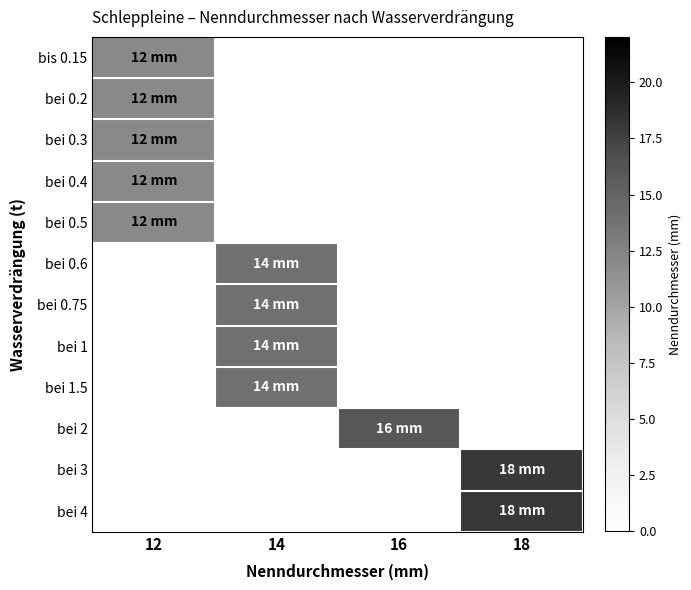

At how many categories does at least one series exceed 9?

4